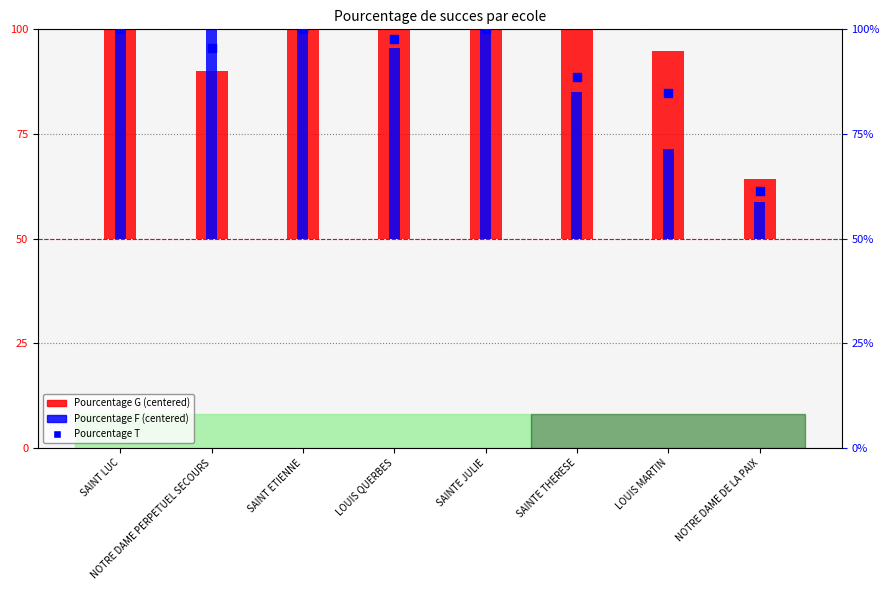

Is the value of Pourcentage F (centered) at NOTRE DAME DE LA PAIX greater than the value of Pourcentage T at NOTRE DAME PERPETUEL SECOURS?

No